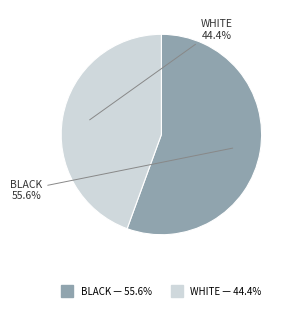

Is there any slice that represents more than half of the pie?

Yes